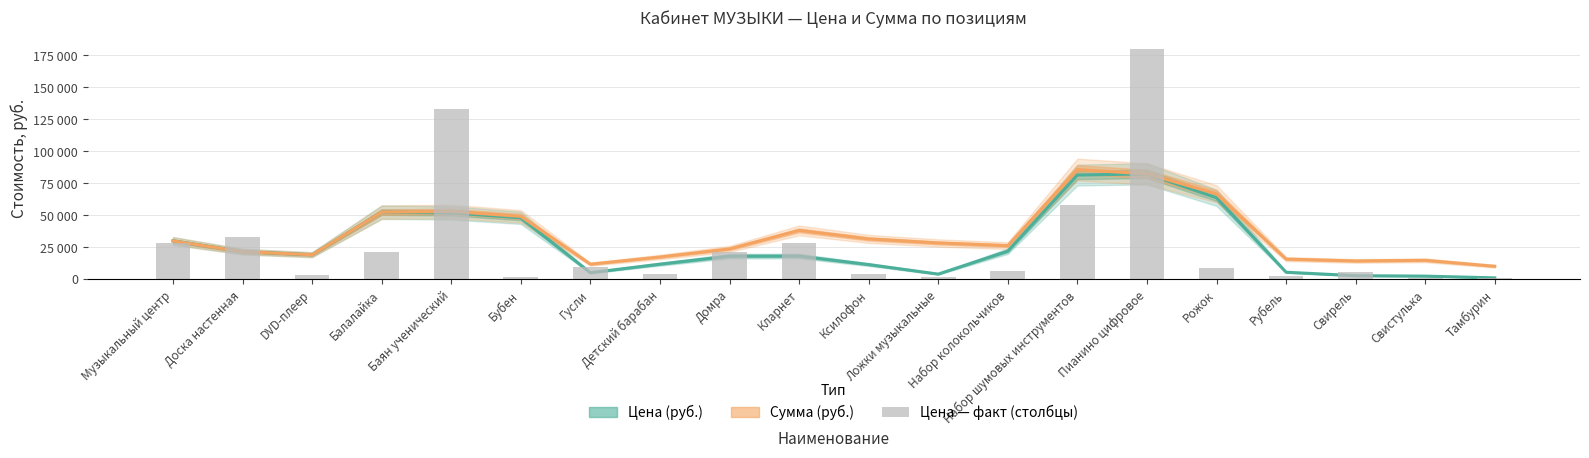

What position from the right is Гусли?

14